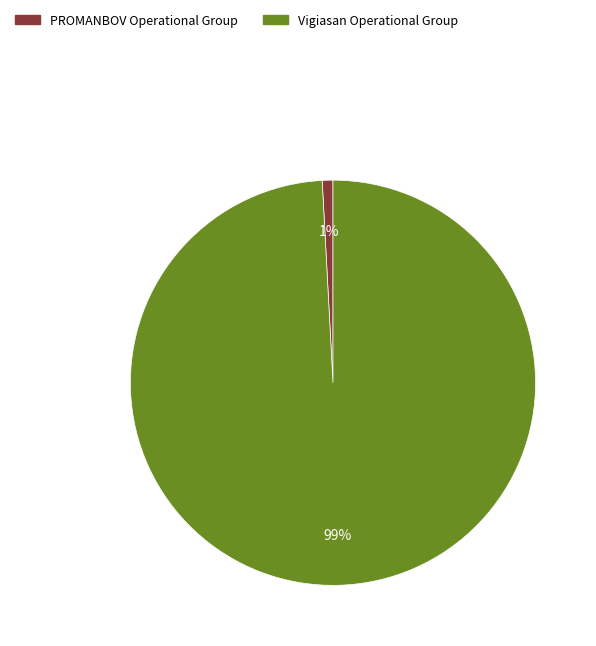

Rank the categories by value from lowest to highest.

PROMANBOV Operational Group, Vigiasan Operational Group